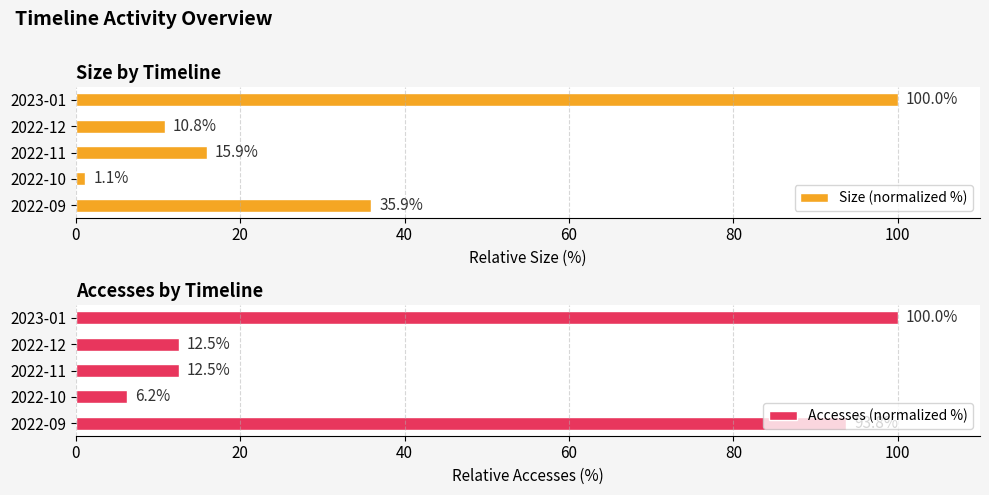

What is the difference between the maximum and second lowest values in the Size (normalized %) series?

89.2